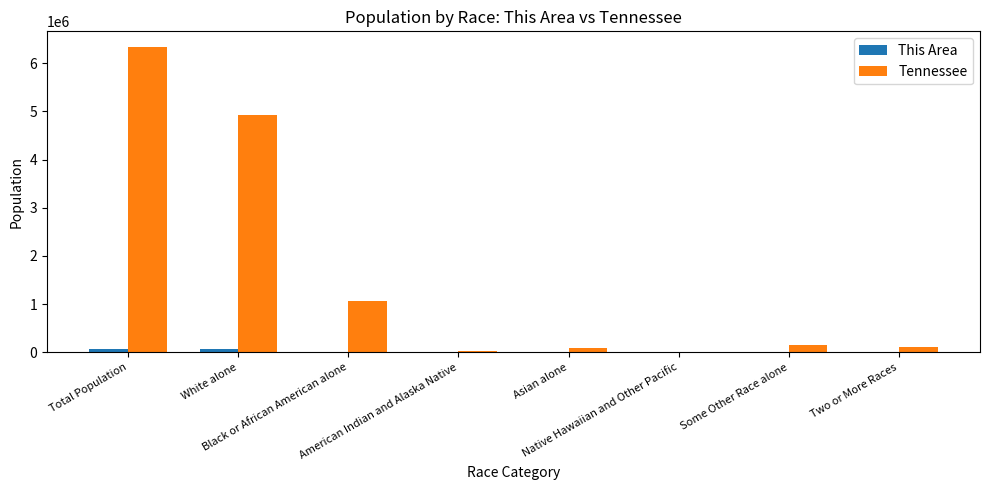

What is the greatest value displayed?

6346105